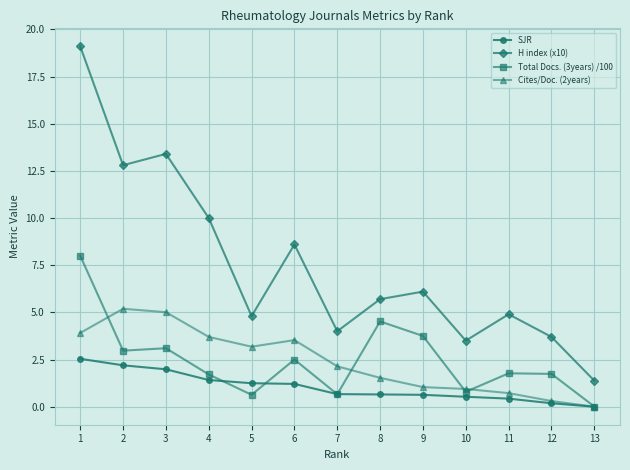

Which series has the widest spread of values?

H index (x10)